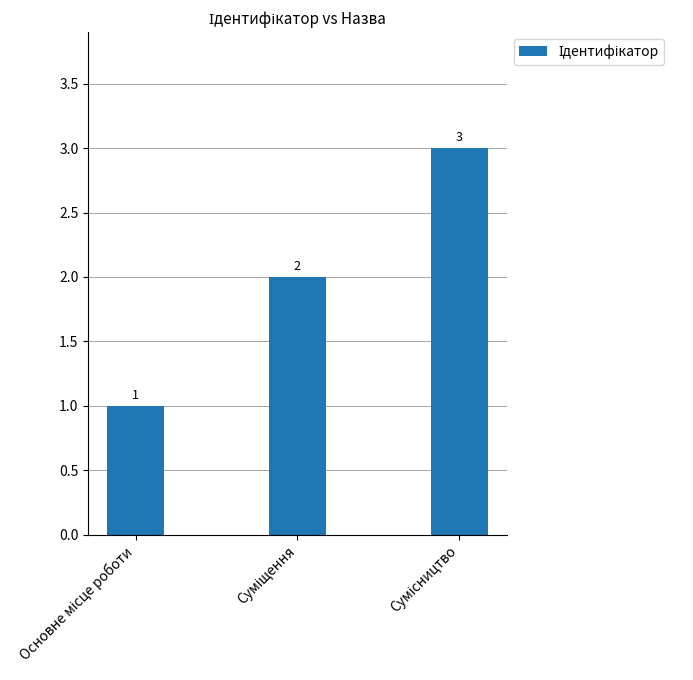

What is the sum of all values?

6